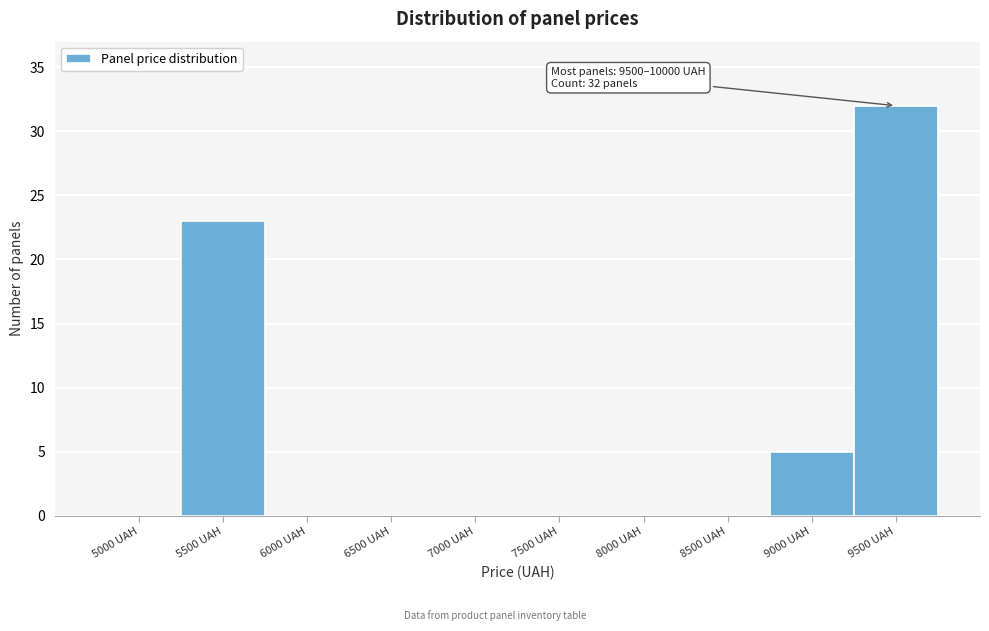

Reading left to right, what are all the values shown in this chart?

5000 UAH=0	5500 UAH=23	6000 UAH=0	6500 UAH=0	7000 UAH=0	7500 UAH=0	8000 UAH=0	8500 UAH=0	9000 UAH=5	9500 UAH=32